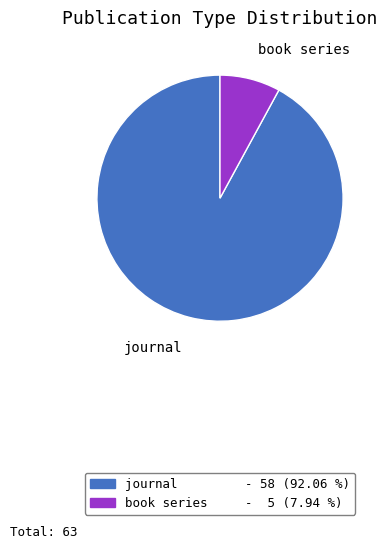

Which has a higher value, book series or journal?

journal